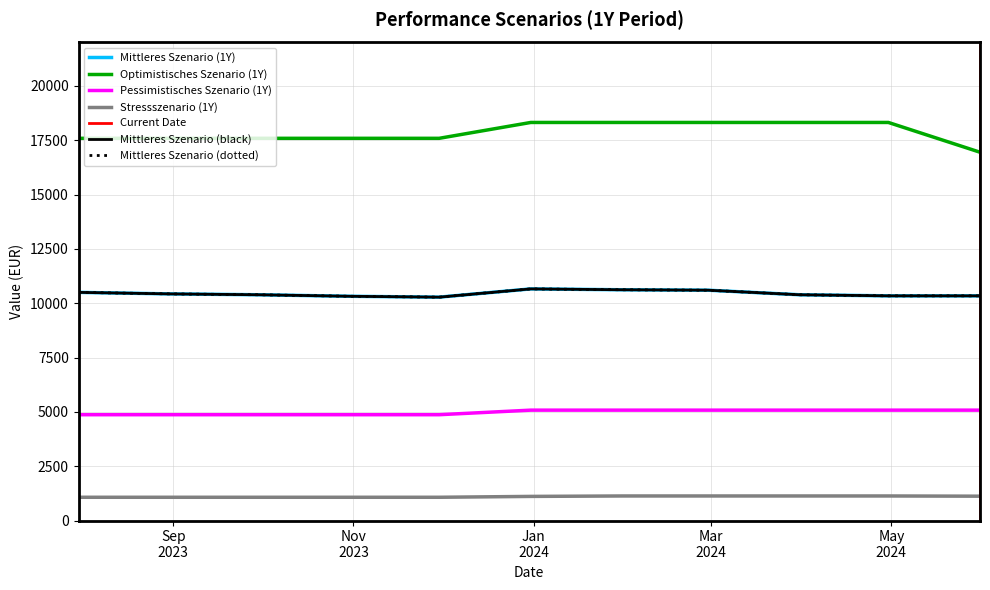

Reading left to right, transcribe all the data shown in this chart.

Mittleres Szenario (1Y): 2023-07-31=10500	2023-08-31=10430	2023-09-30=10390	2023-10-31=10320	2023-11-30=10280	2023-12-31=10660	2024-01-31=10620	2024-02-29=10600	2024-03-31=10390	2024-04-30=10340	2024-05-31=10340
Optimistisches Szenario (1Y): 2023-07-31=17590	2023-08-31=17590	2023-09-30=17590	2023-10-31=17590	2023-11-30=17590	2023-12-31=18320	2024-01-31=18320	2024-02-29=18320	2024-03-31=18320	2024-04-30=18320	2024-05-31=16950
Pessimistisches Szenario (1Y): 2023-07-31=4870	2023-08-31=4870	2023-09-30=4870	2023-10-31=4870	2023-11-30=4870	2023-12-31=5080	2024-01-31=5080	2024-02-29=5080	2024-03-31=5080	2024-04-30=5080	2024-05-31=5080
Stressszenario (1Y): 2023-07-31=1070	2023-08-31=1070	2023-09-30=1070	2023-10-31=1070	2023-11-30=1070	2023-12-31=1110	2024-01-31=1130	2024-02-29=1130	2024-03-31=1130	2024-04-30=1130	2024-05-31=1120